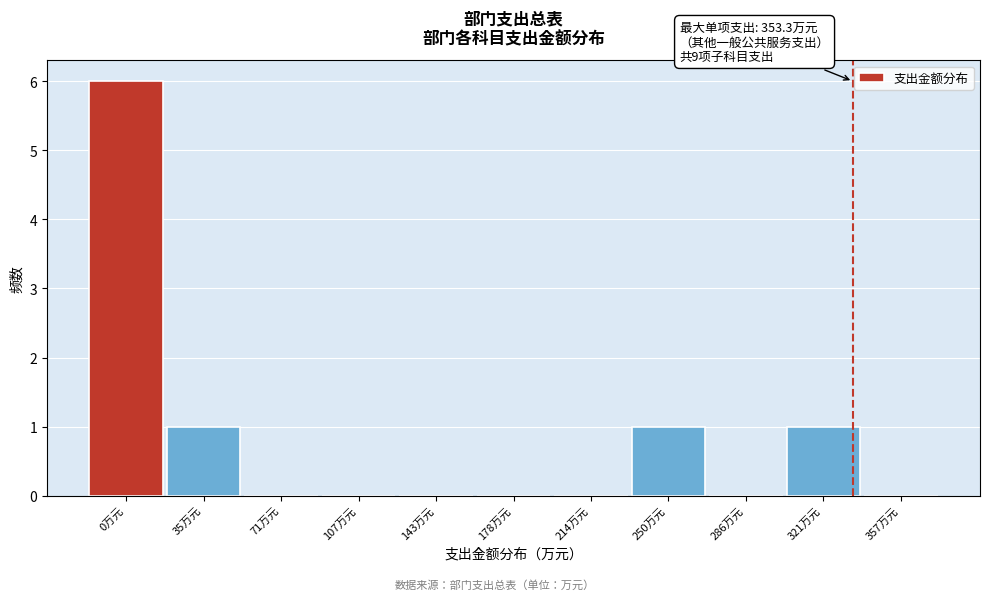

Reading right to left, transcribe all the data shown in this chart.

357万元=0	321万元=1	286万元=0	250万元=1	214万元=0	178万元=0	143万元=0	107万元=0	71万元=0	35万元=1	0万元=6